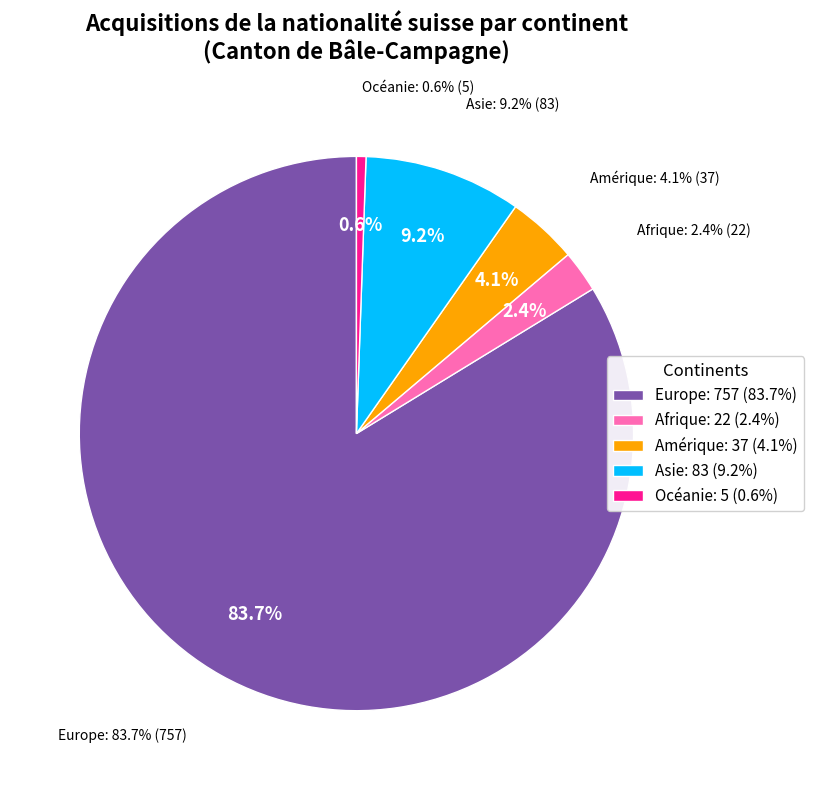

To the nearest percent, what is the average slice percentage?

20%